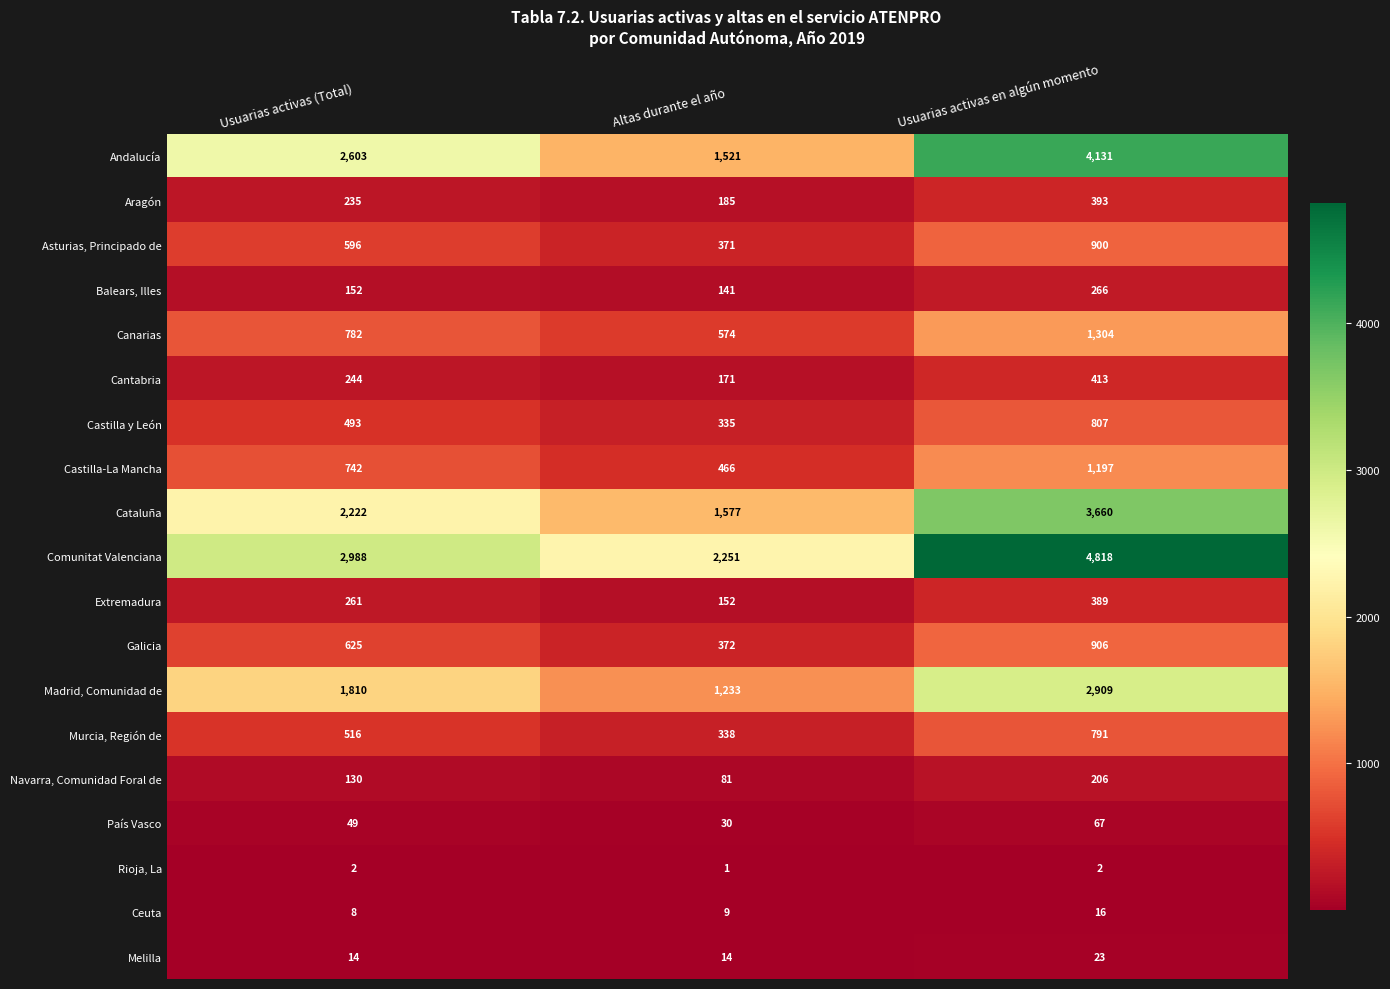

At how many categories does at least one series exceed 1339?

3